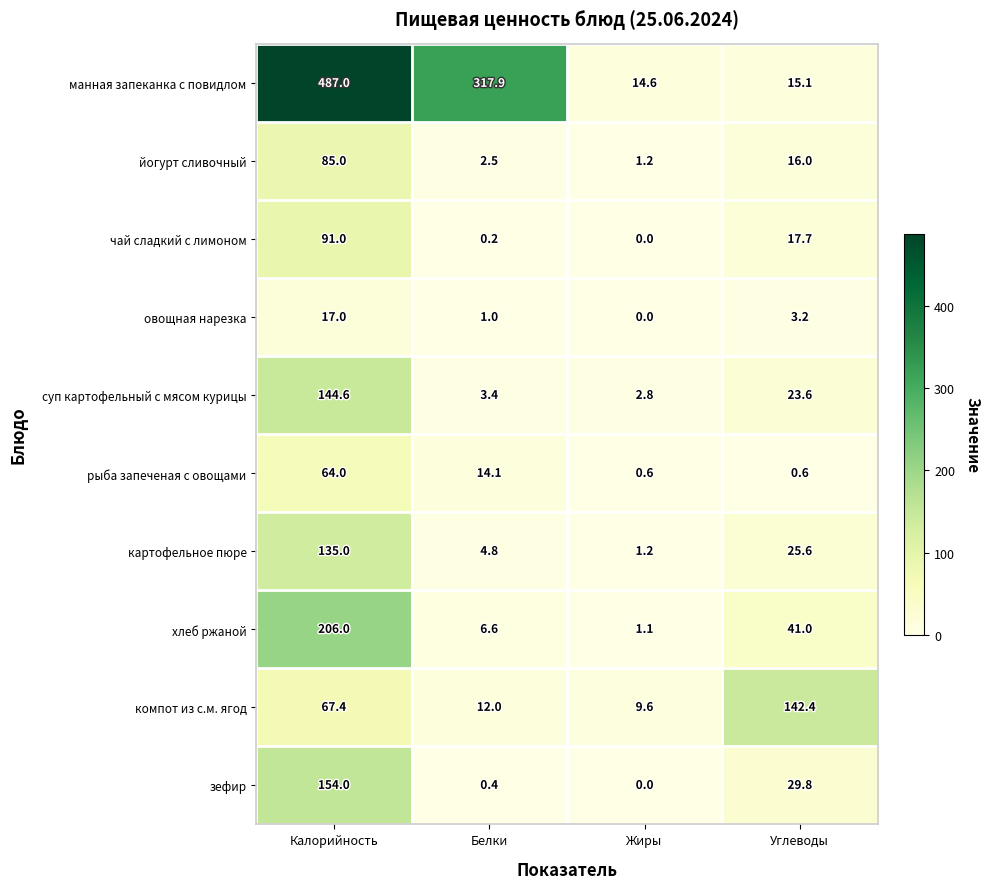

Which category has the lowest value in the зефир series?

Жиры